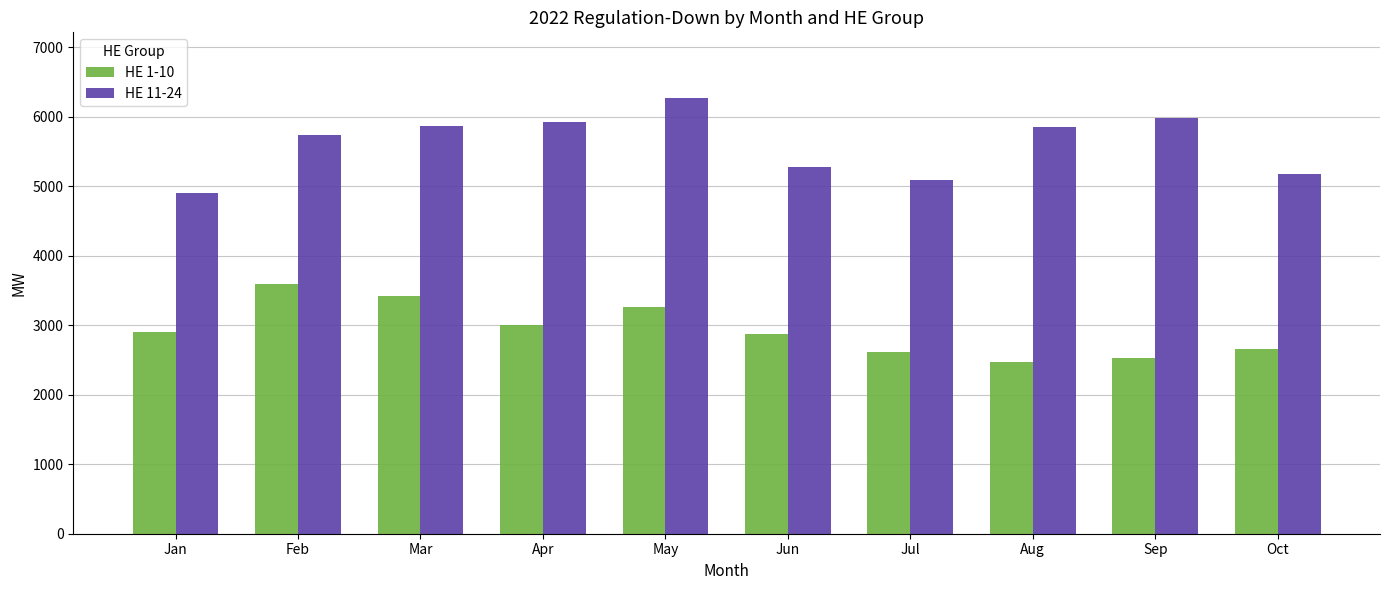

How many values in the HE 11-24 series are below 5859?

5